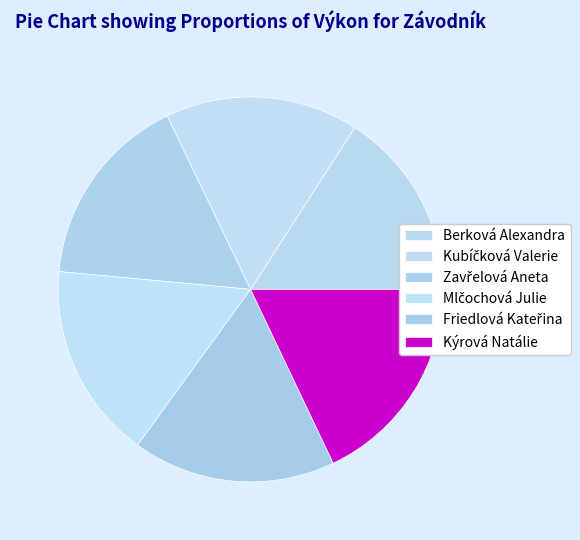

Which has a higher value, Kubíčková Valerie or Mlčochová Julie?

Mlčochová Julie